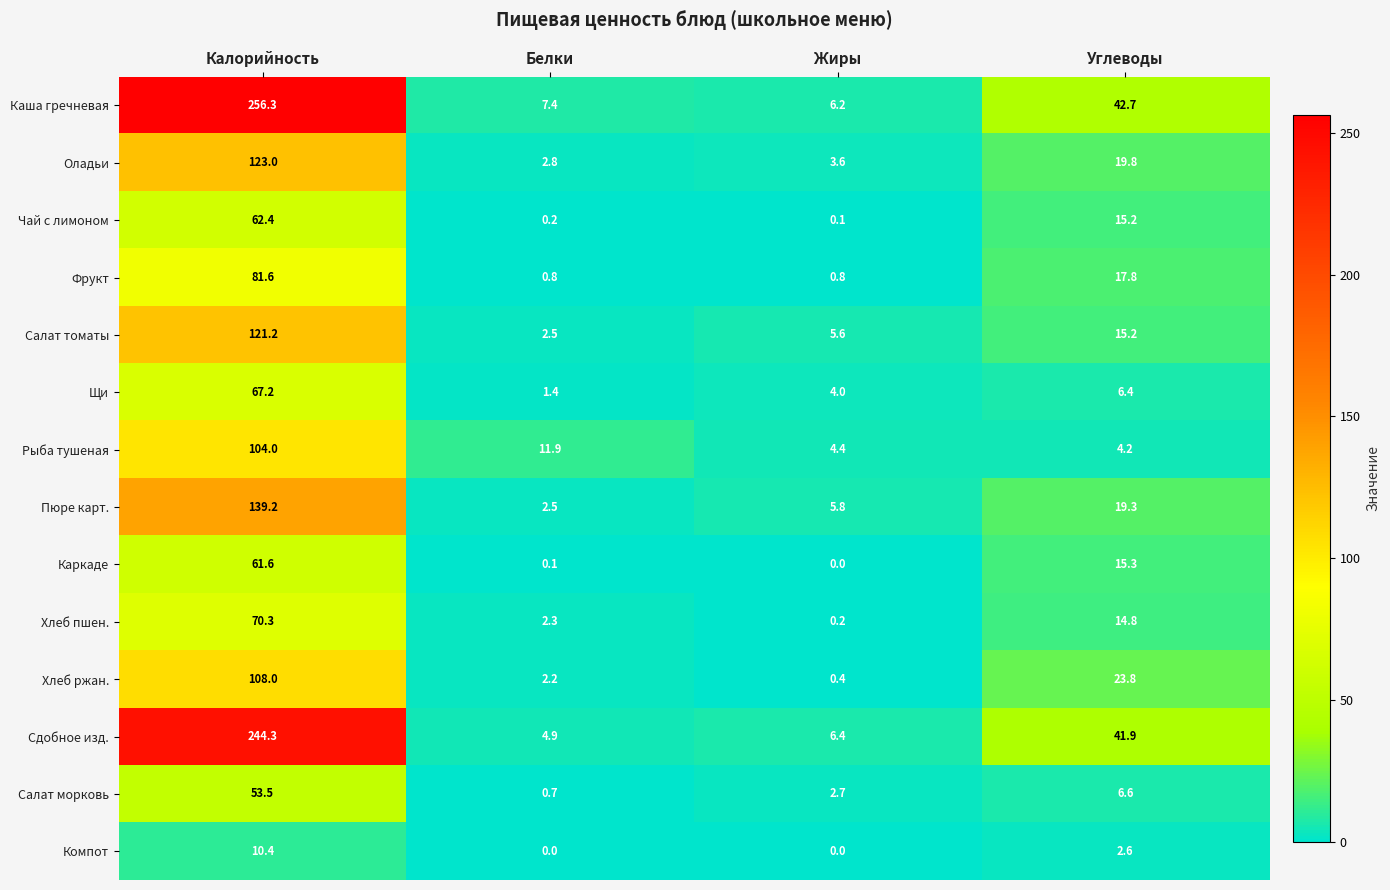

Rank the series by their maximum value, from highest to lowest.

Каша гречневая, Сдобное изд., Пюре карт., Оладьи, Салат томаты, Хлеб ржан., Рыба тушеная, Фрукт, Хлеб пшен., Щи, Чай с лимоном, Каркаде, Салат морковь, Компот